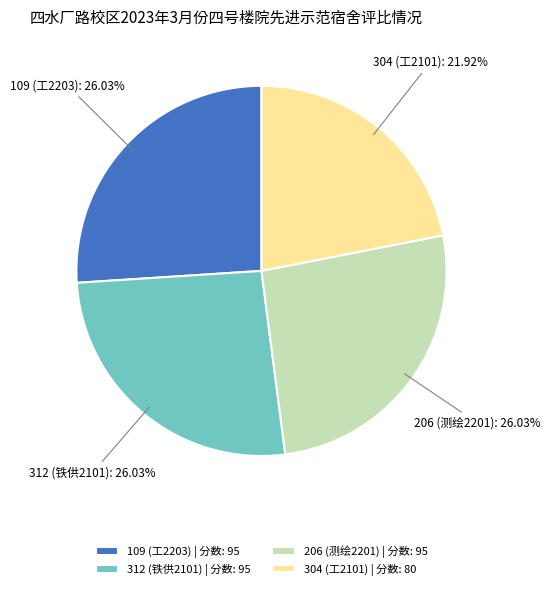

Does any single category account for the majority?

No